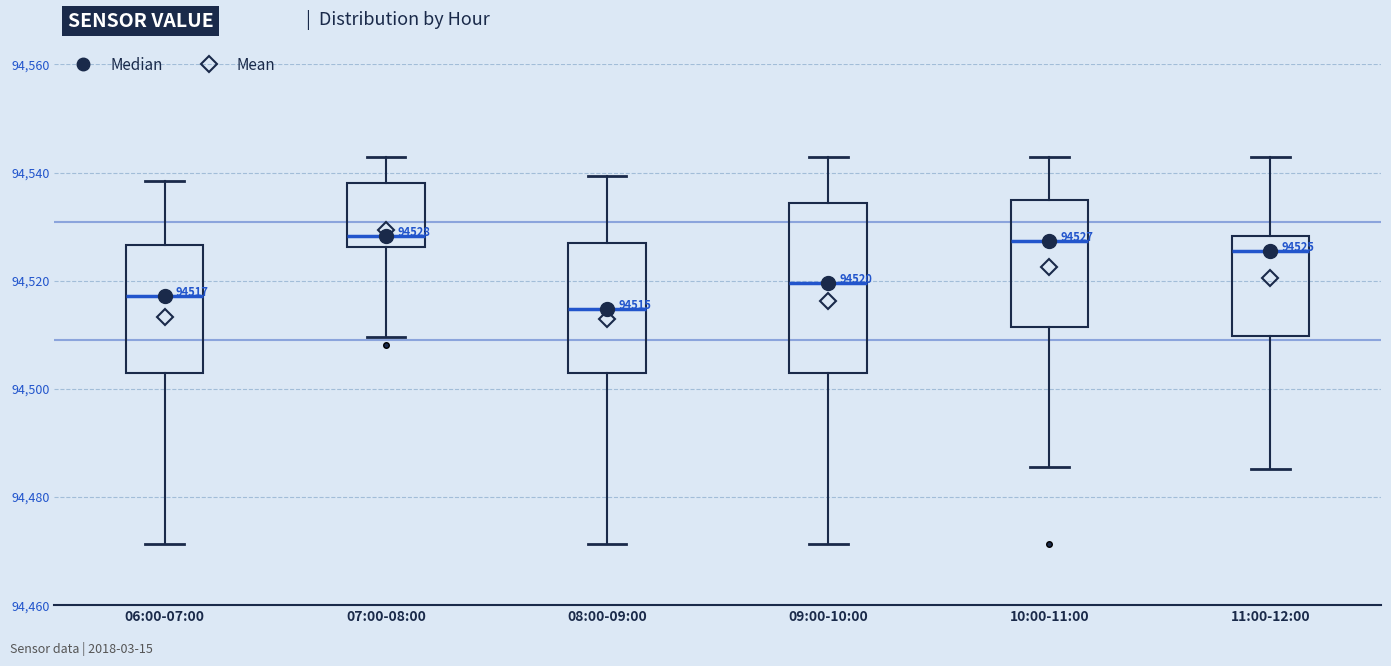

Which box is the tallest, from its lower edge to its upper edge?

09:00-10:00